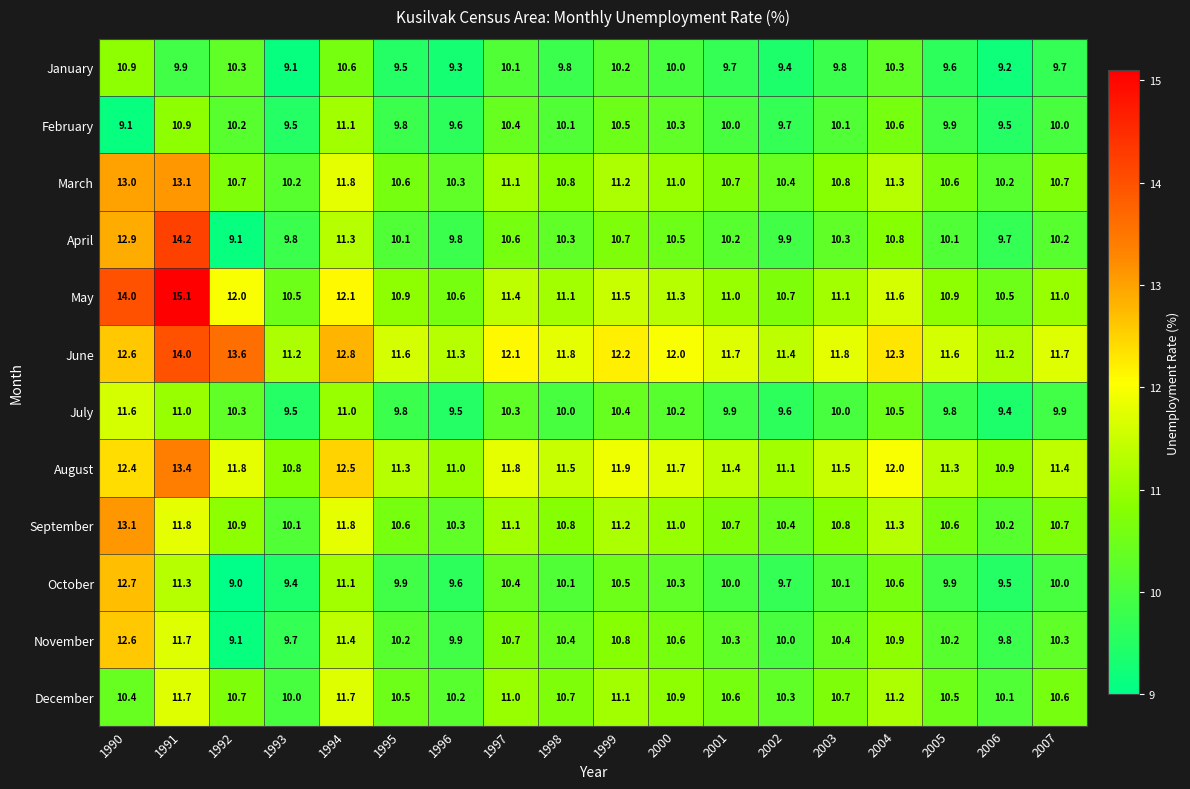

How many data points in July are less than 10?

8